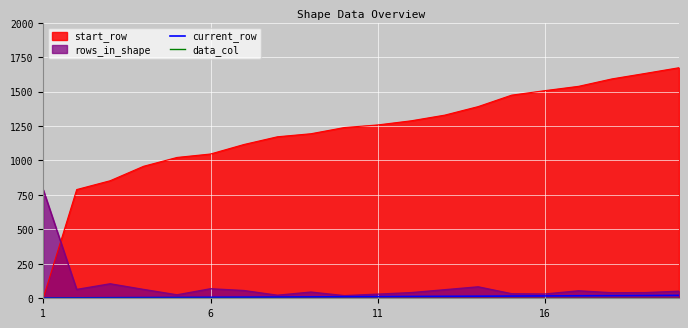

The value of current_row at 6 is 7. True or false?

True